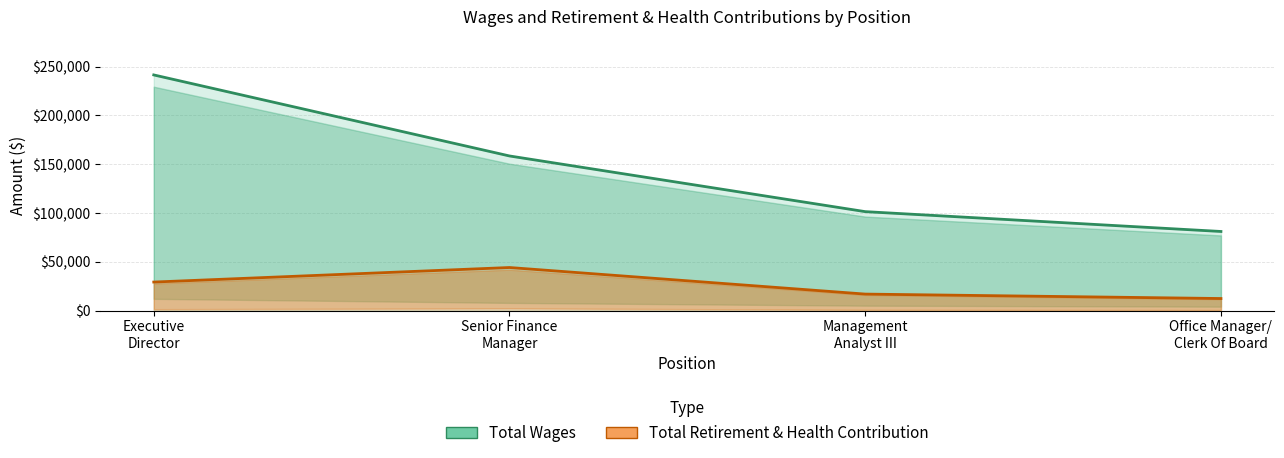

What is the sum of the Total Retirement & Health Contribution values at Office Manager/ Clerk Of Board and Senior Finance Manager?

56543